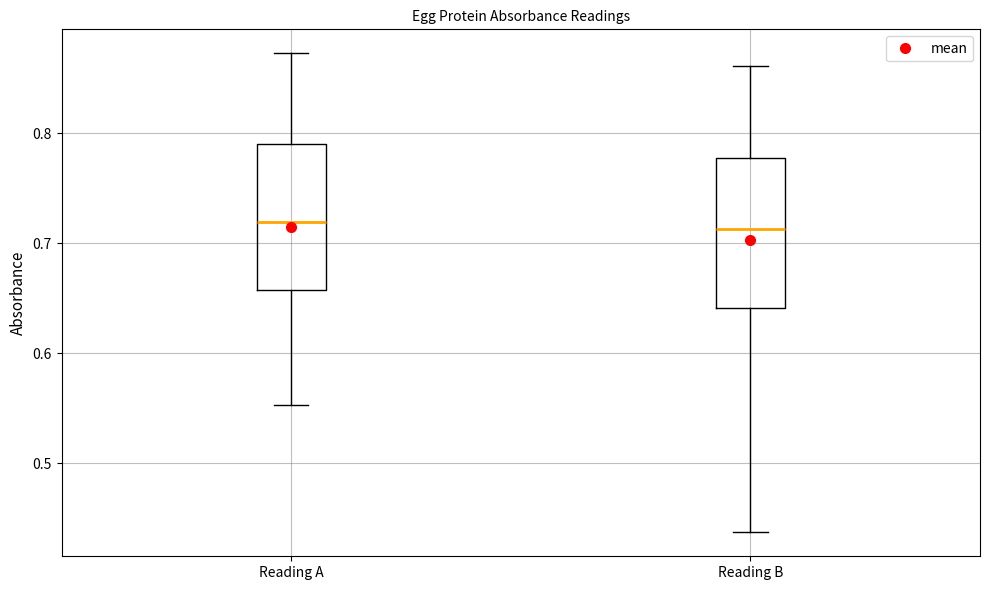

Where does the median line of the box for Reading A sit on the y-axis? The values are not printed on the chart, so give them approximately, as read against the axis.

0.72